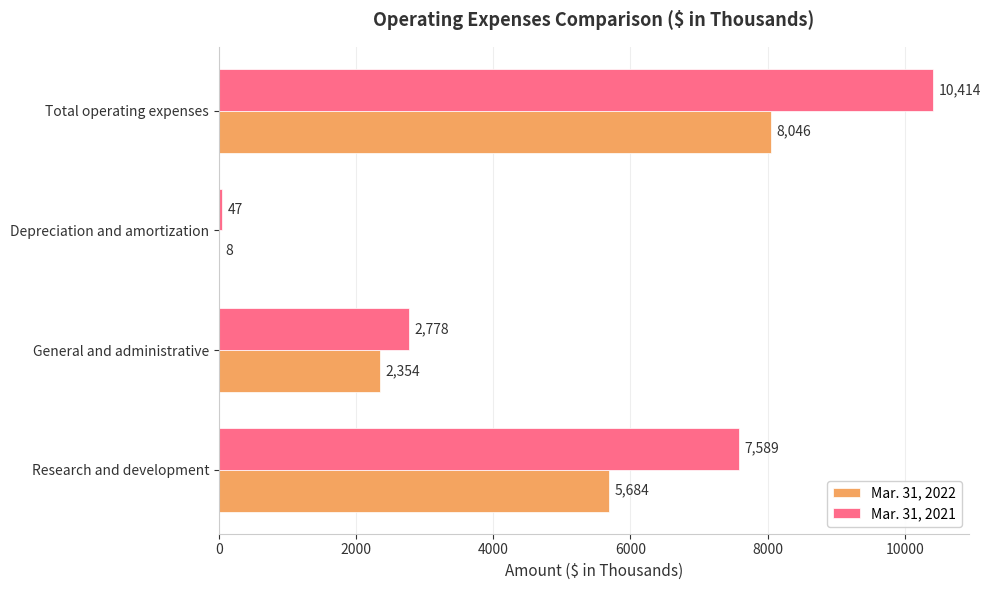

Which series changed the most between Research and development and Depreciation and amortization?

Mar. 31, 2021